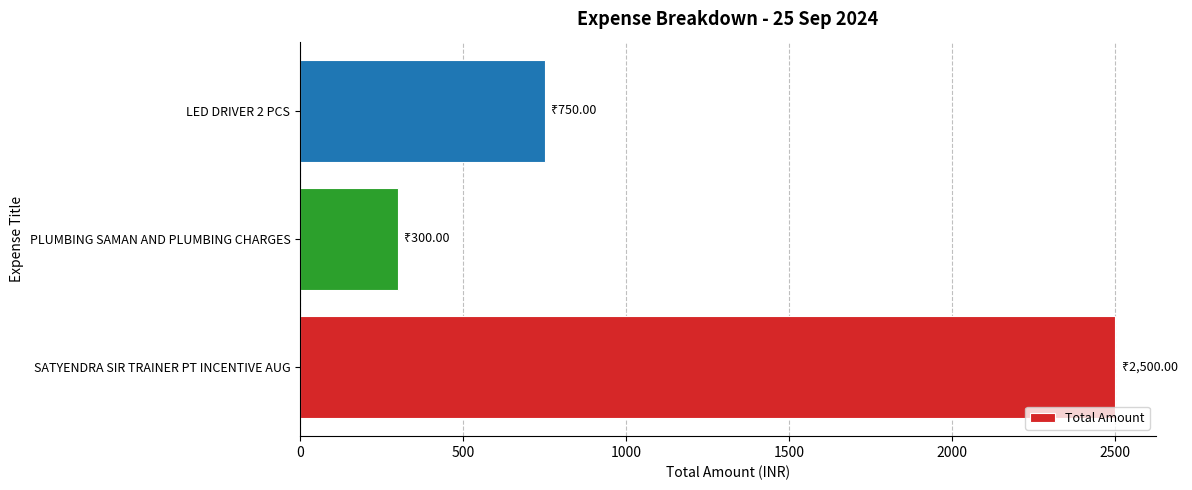

What is the maximum value shown in the chart?

2500